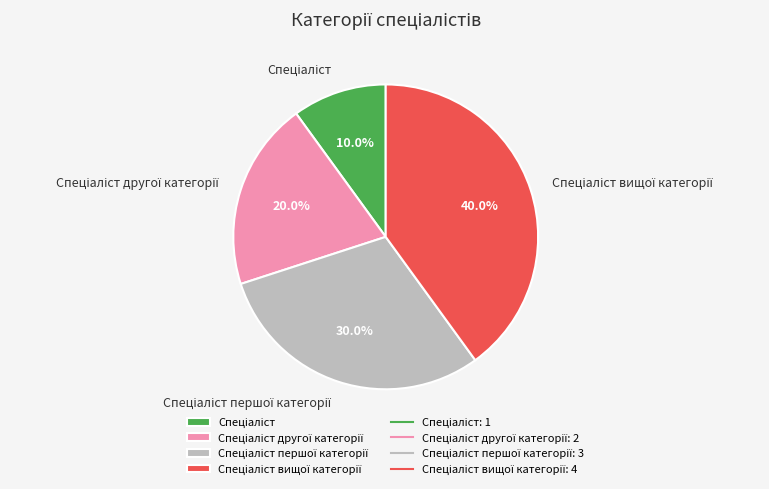

Does any single category account for the majority?

No